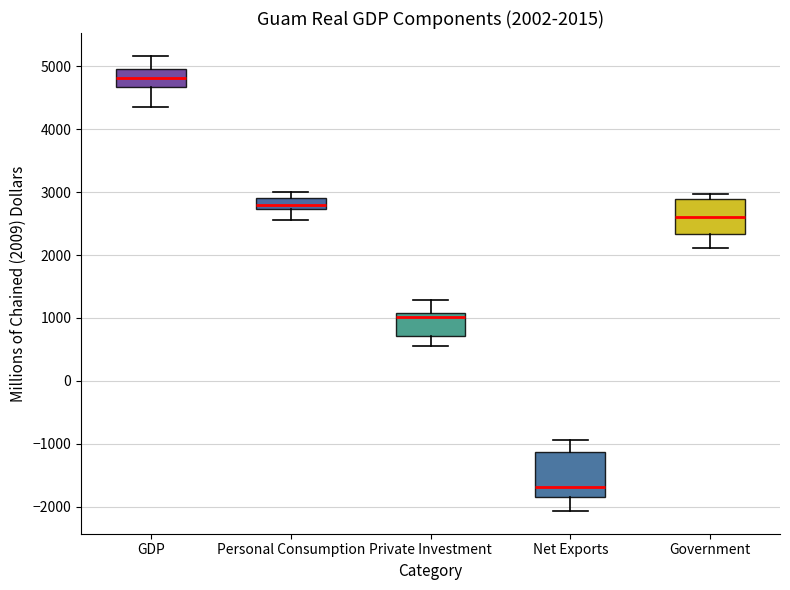

Comparing the boxes themselves (not the whiskers), which one is the tallest?

Net Exports